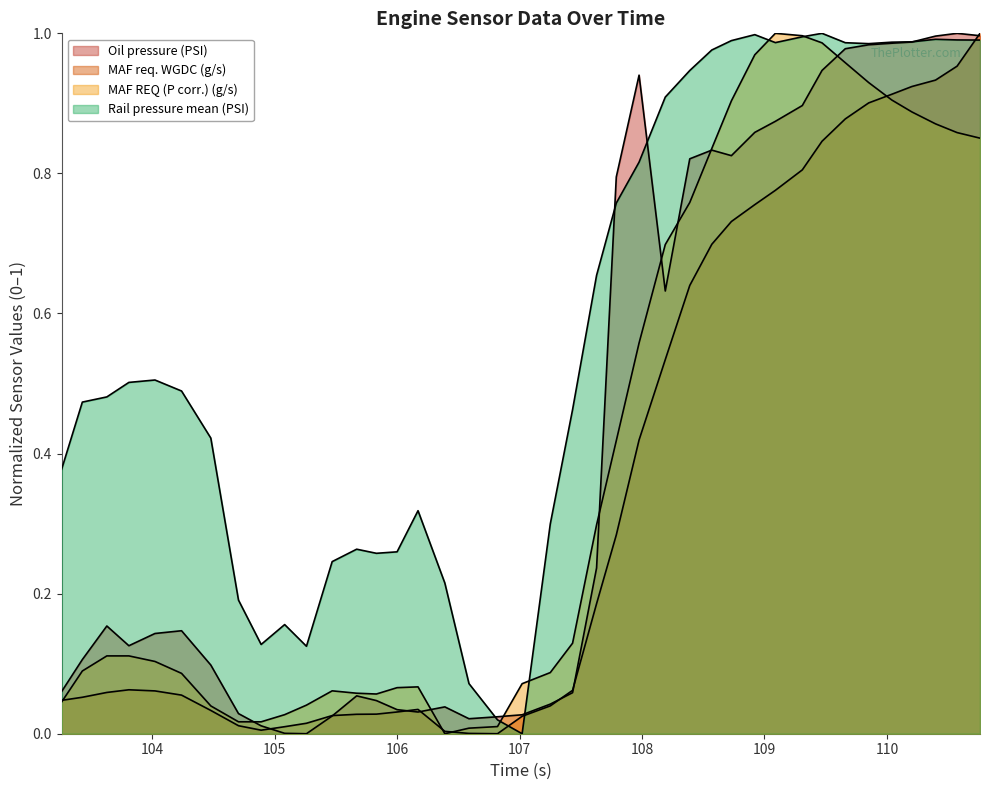

How many lines are shown in the chart?

4